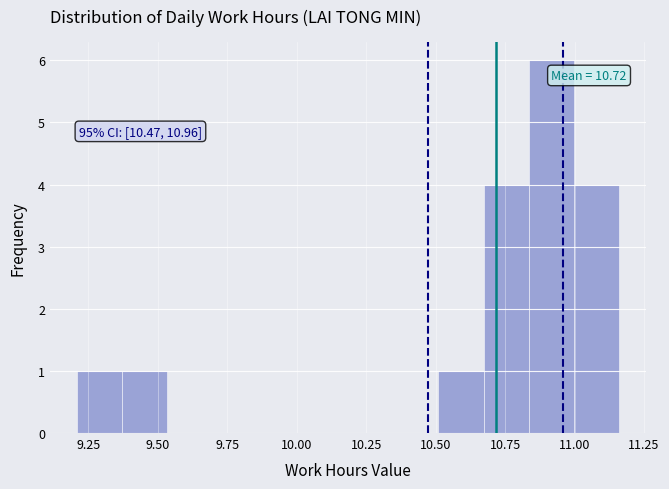

Around what value on the x-axis is the tallest bar? Give the approximate position of its centre, as read against the axis.

10.90